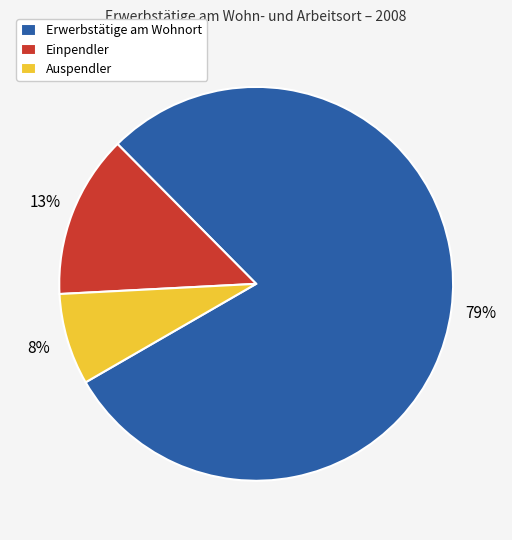

Is there any slice that represents more than half of the pie?

Yes